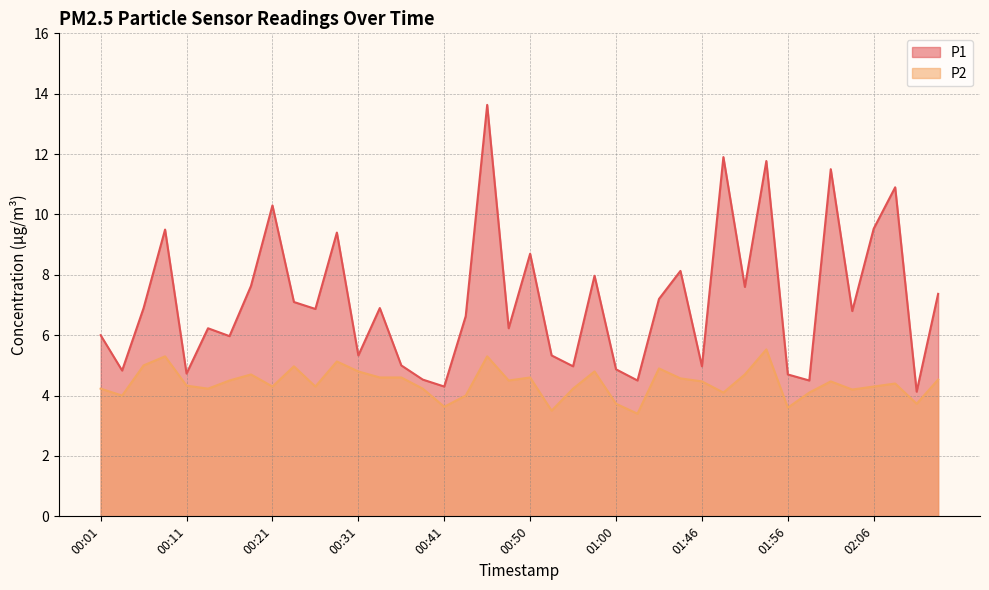

Read the P2 value at 00:23.

5.0